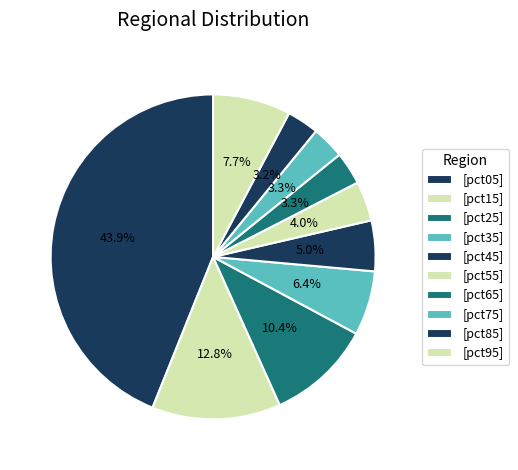

How many slices are in this pie chart?

10